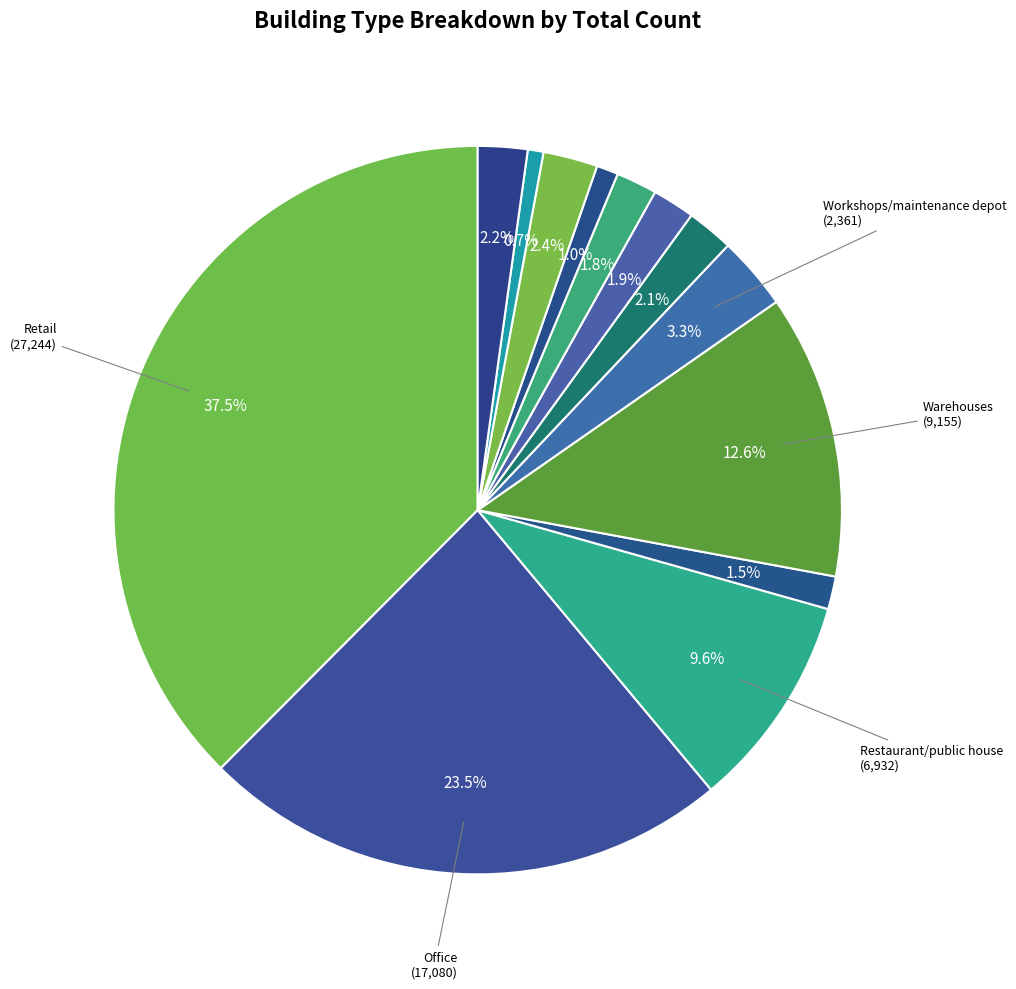

Count the number of slices in the pie.

13